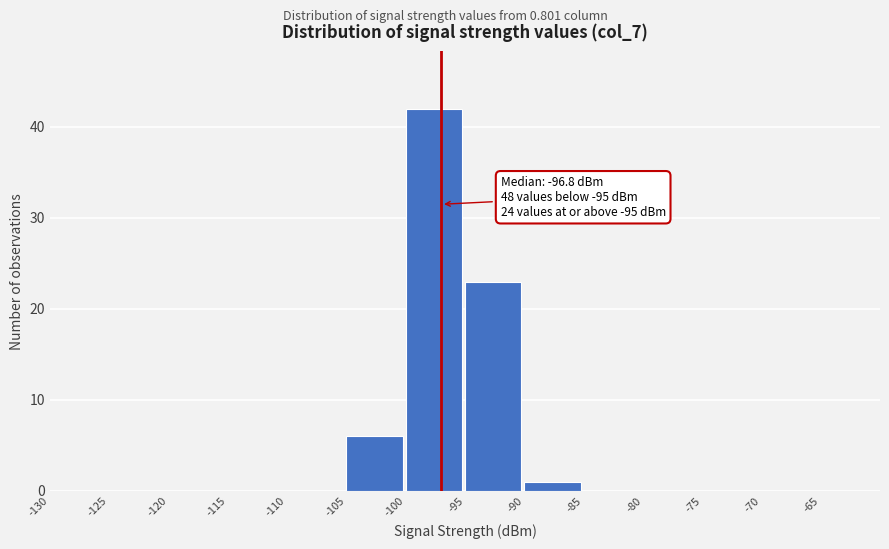

Over which range of the x-axis is the bar tallest?

-100 to -95